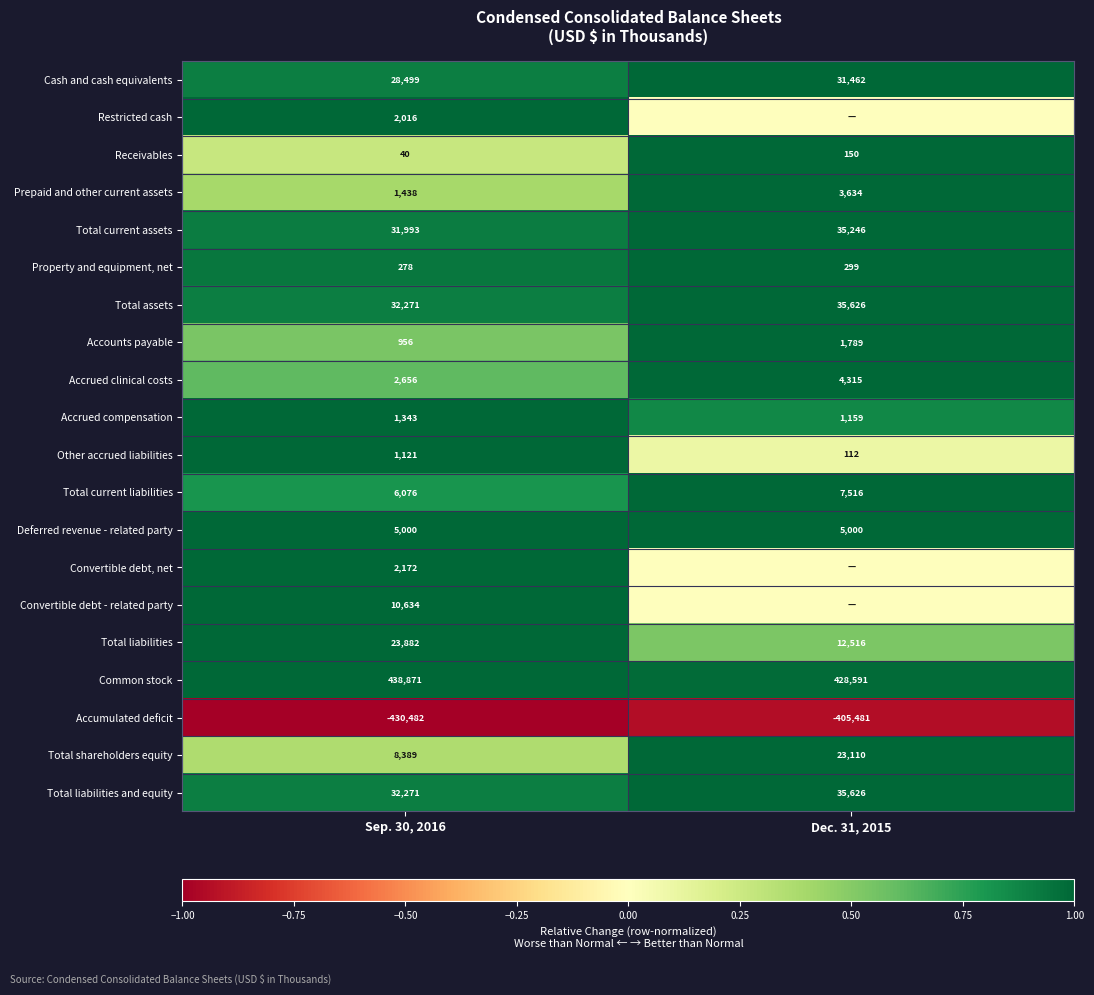

What is the minimum value for Total shareholders equity?

8389